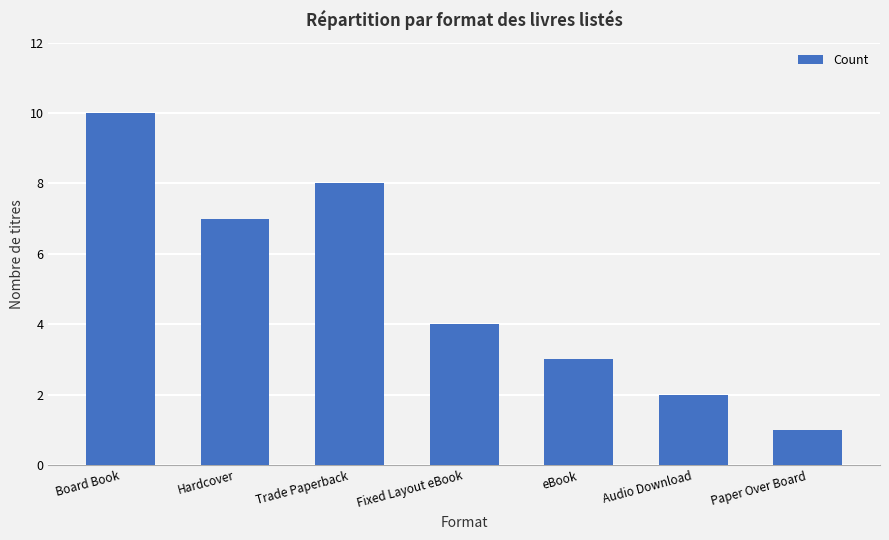

How many bars are there in total?

7